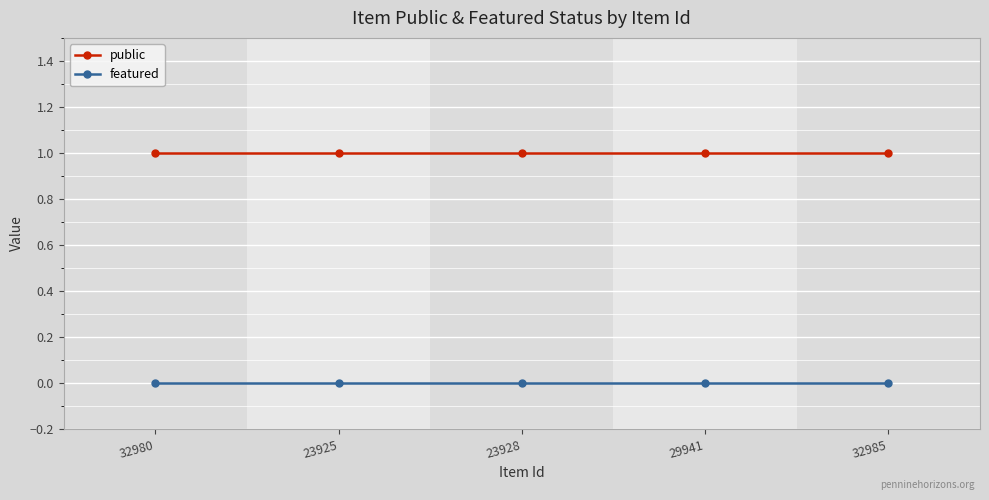

Is the value of featured at 23928 greater than the value of public at 32985?

No